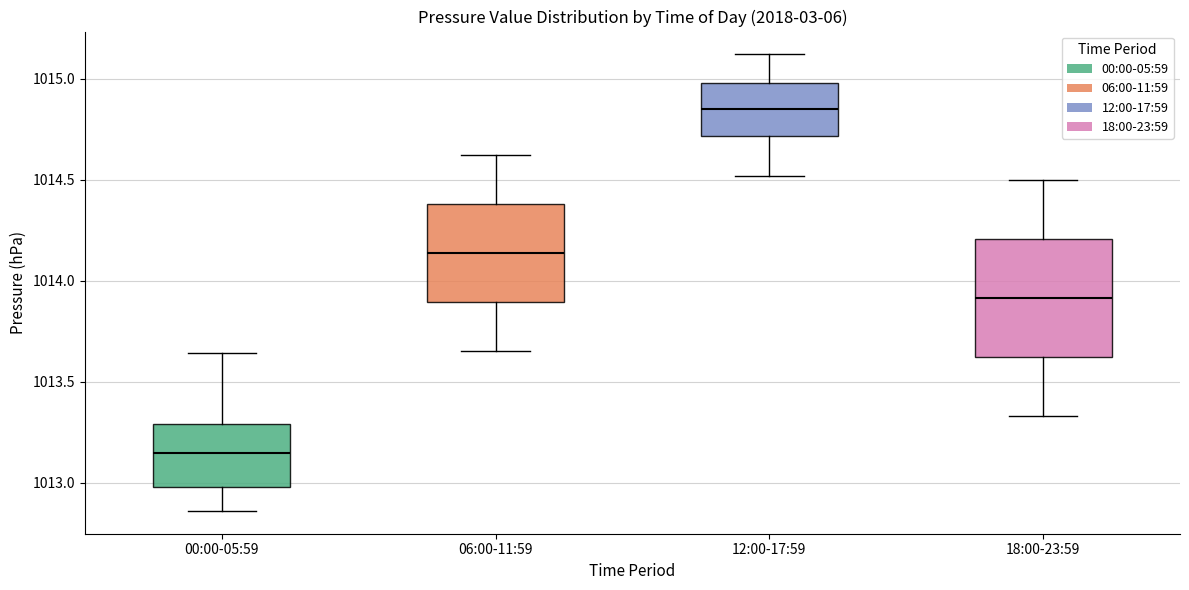

Comparing the boxes themselves (not the whiskers), which one is the tallest?

18:00-23:59